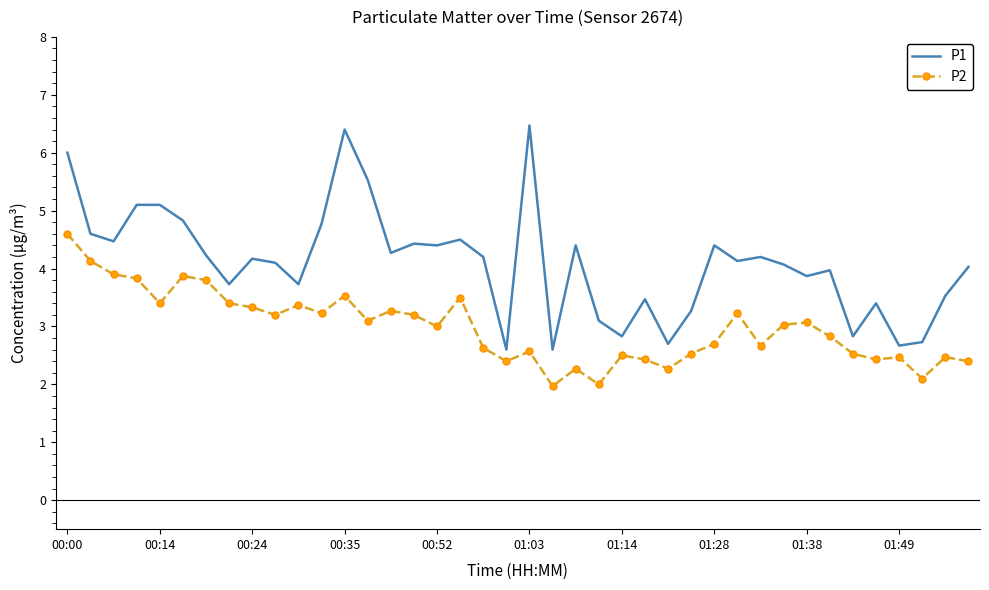

True or false: P1 and P2 intersect in this chart.

False